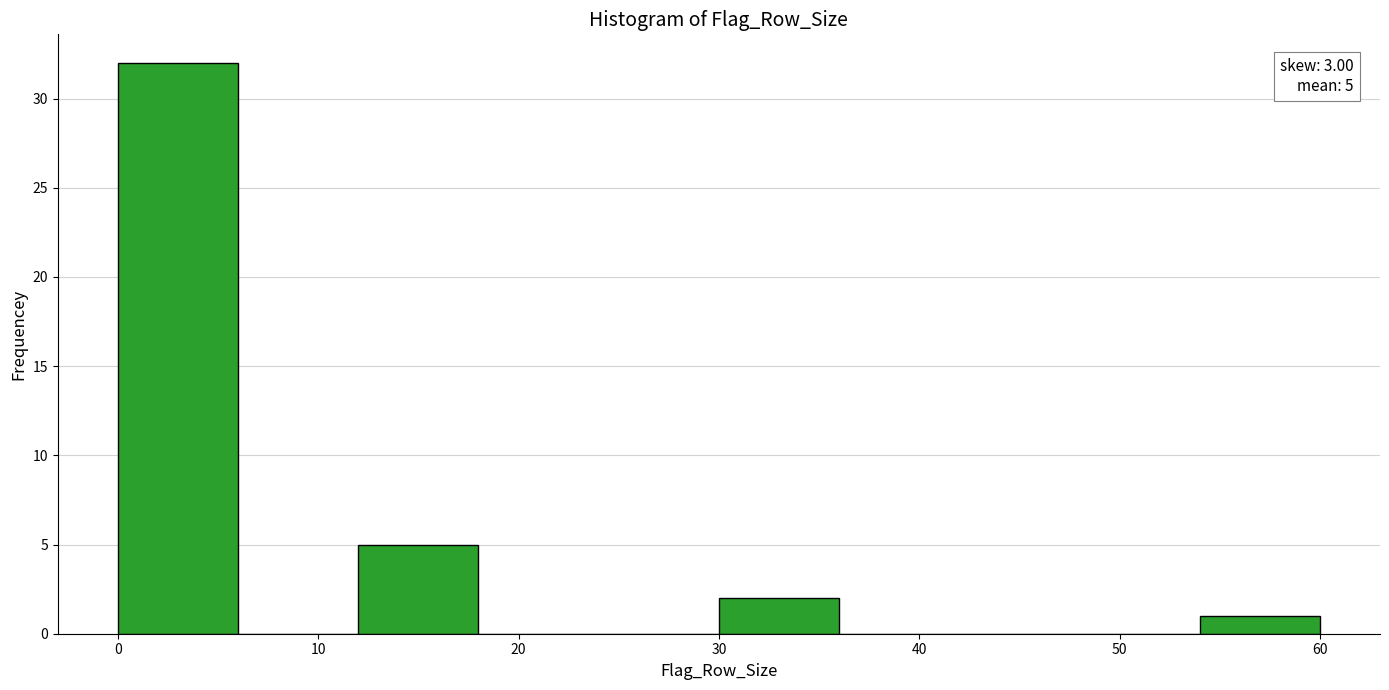

Which range on the x-axis has the tallest bar?

0 to 6